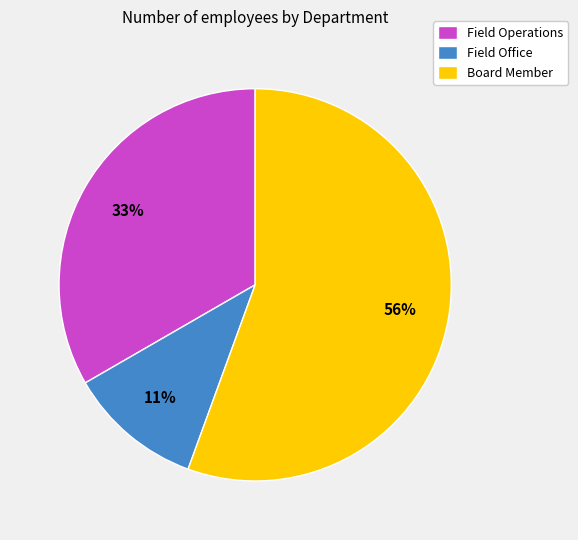

Which slice is the largest?

Board Member